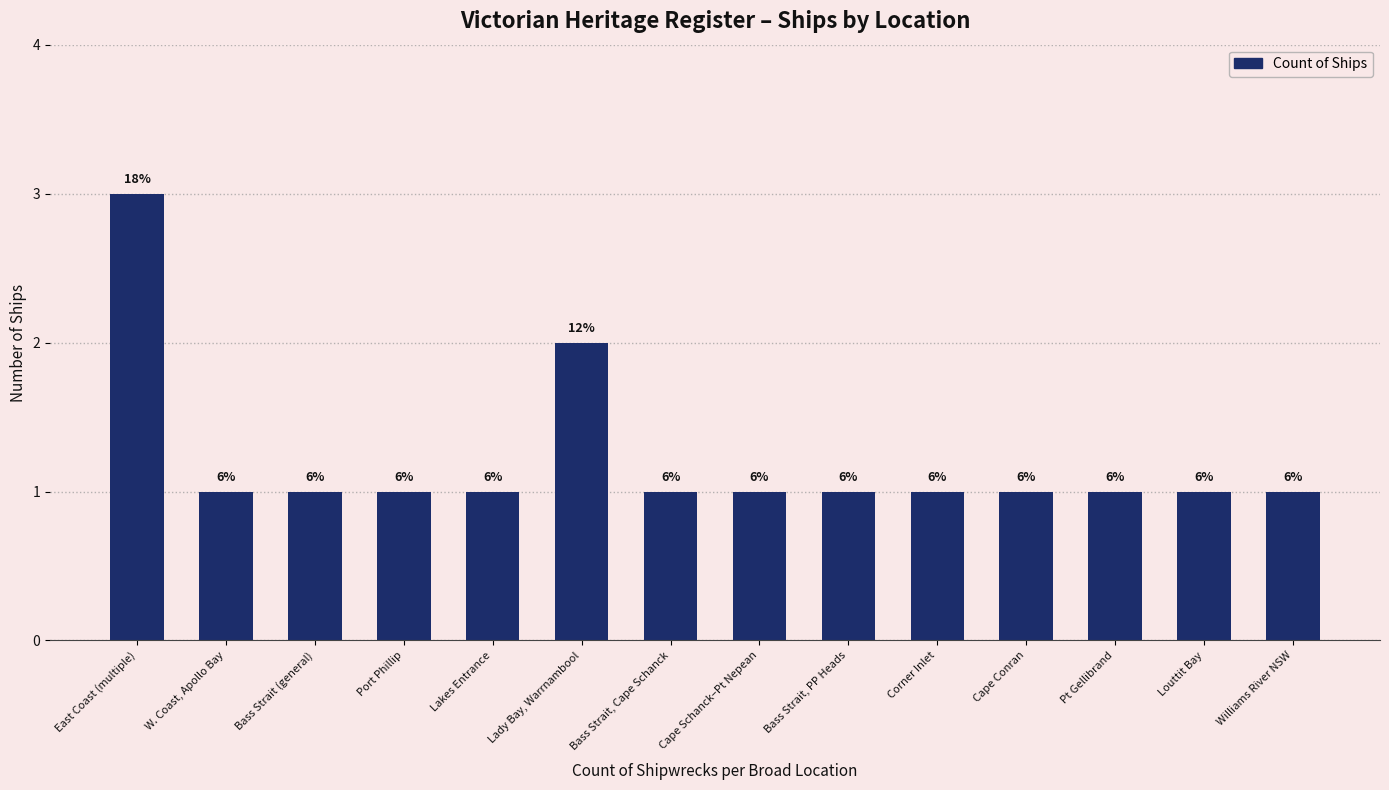

What is the change in value from East Coast (multiple) to W. Coast, Apollo Bay?

-2